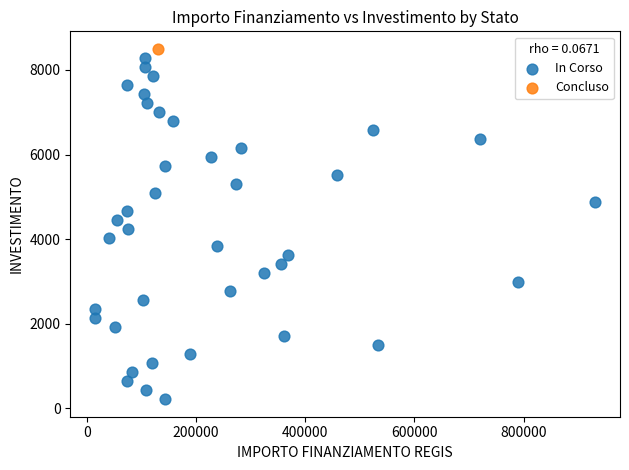

What are all the series names shown in the legend?

In Corso, Concluso